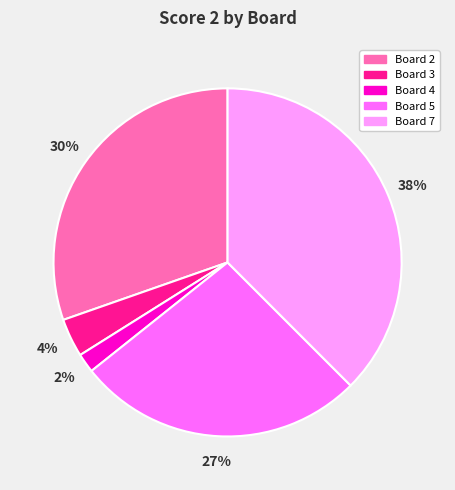

Is there any slice that represents more than half of the pie?

No